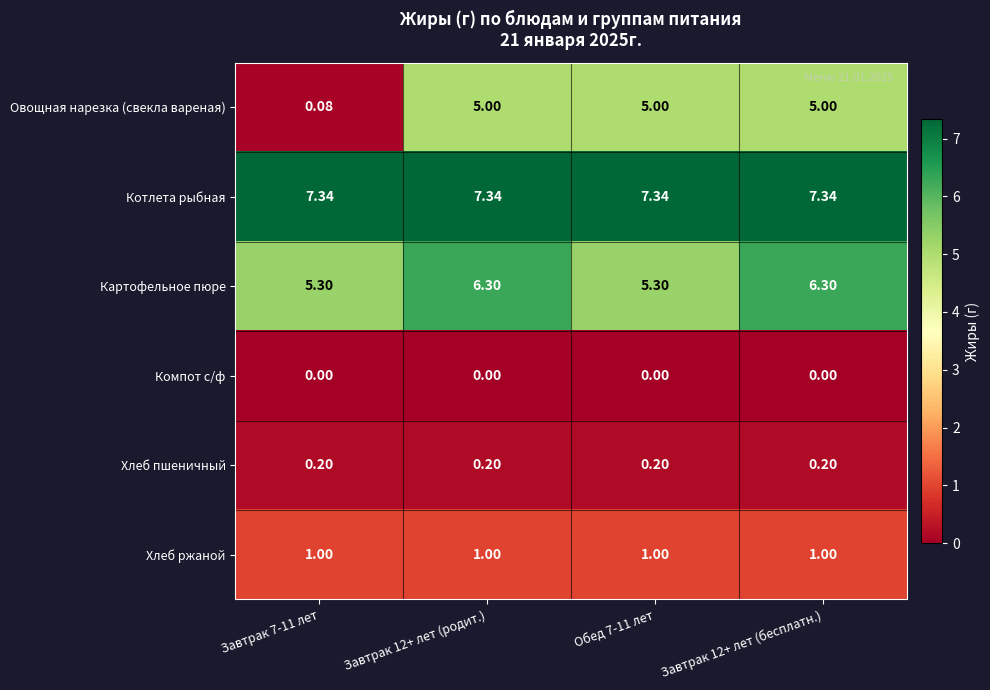

Which series has the largest range (max minus min)?

Овощная нарезка (свекла вареная)